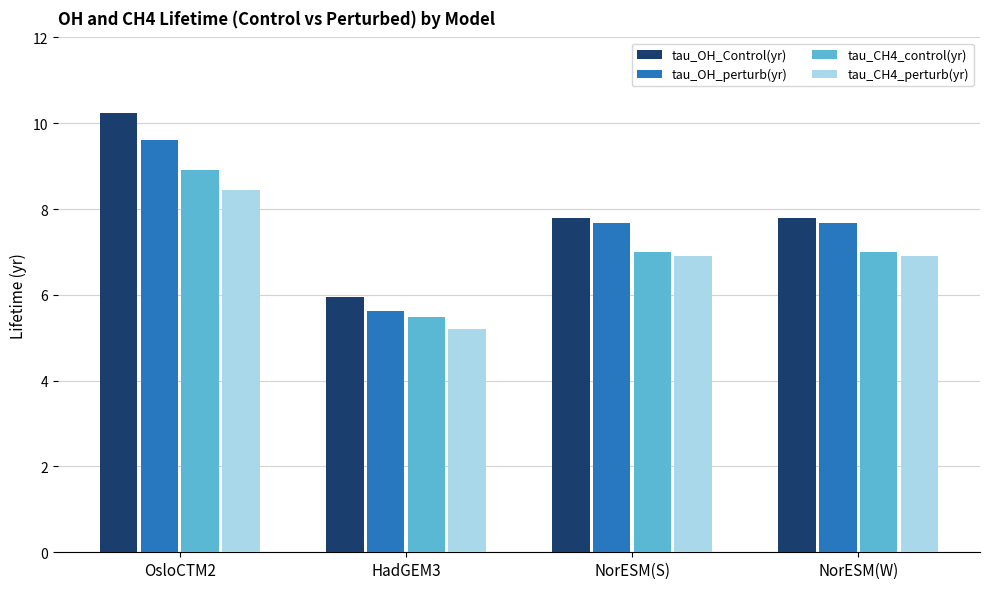

Where does the tau_OH_perturb(yr) series first go above 7?

OsloCTM2